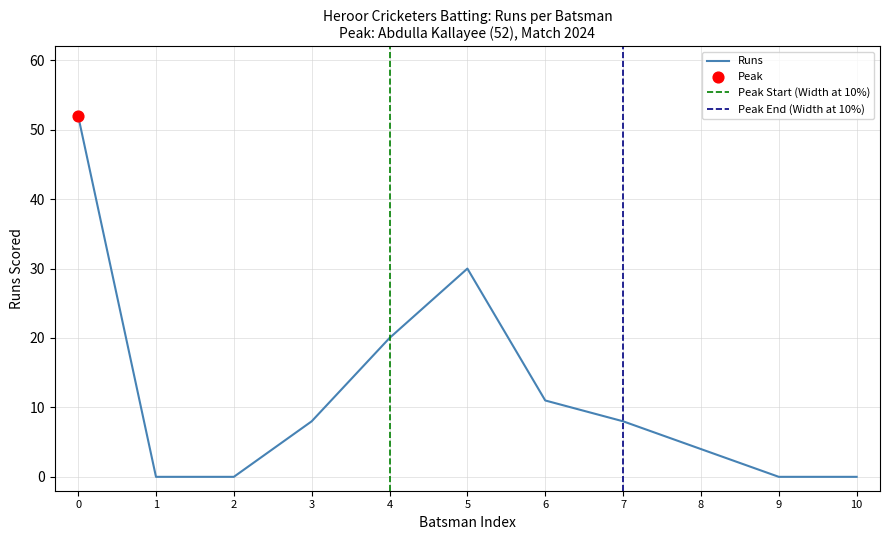

The value of Runs at 8 is 4. True or false?

True